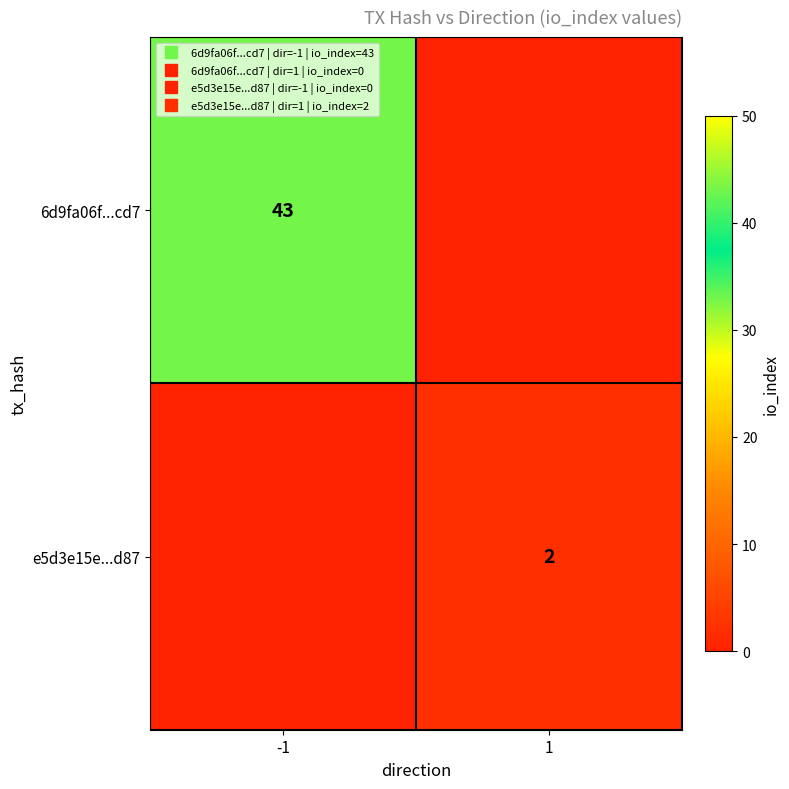

Which category has the lowest value in the e5d3e15e...d87 series?

-1